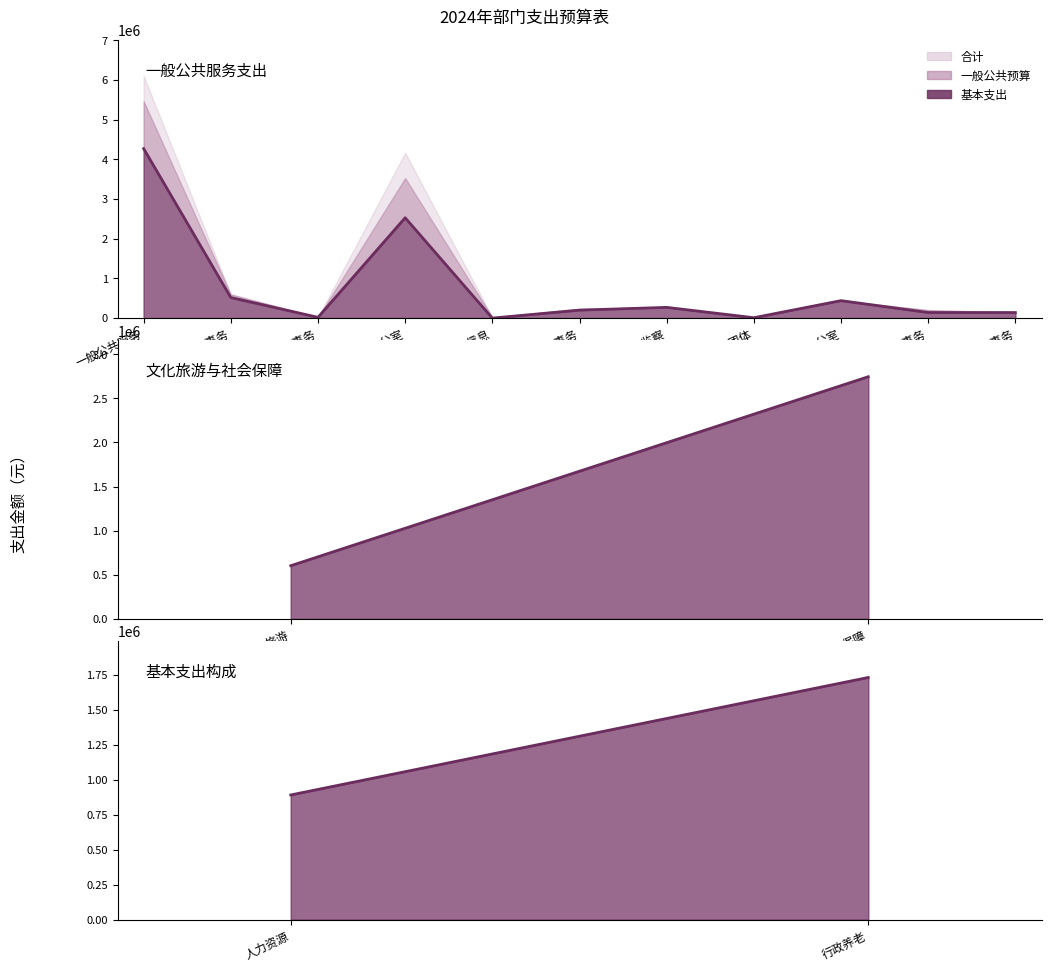

What is the average value?

1310143.4